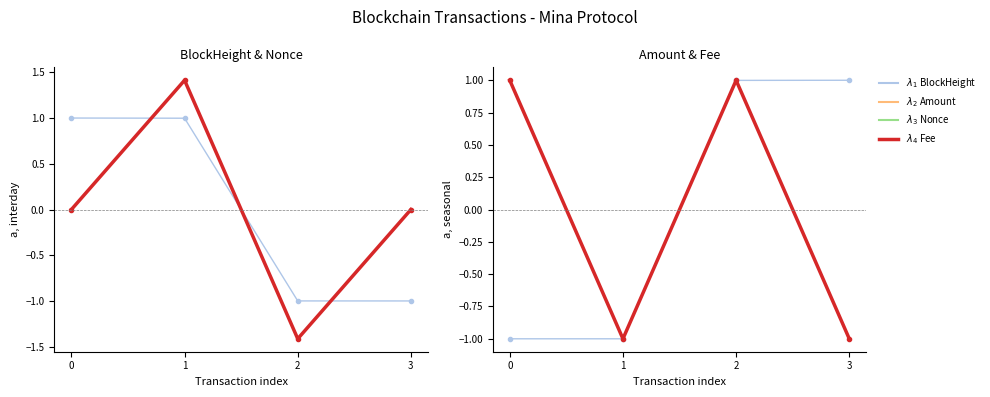

Which category has the lowest value across all series?

2